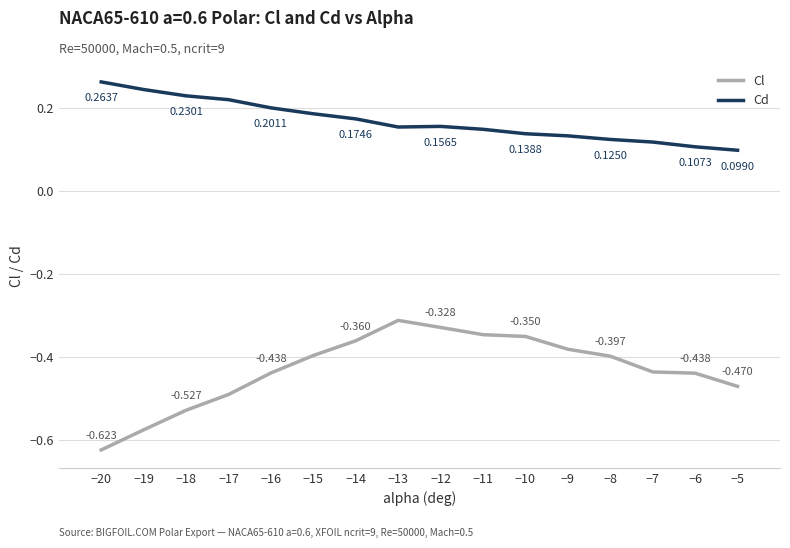

How many interior local peaks does the Cd series have?

1